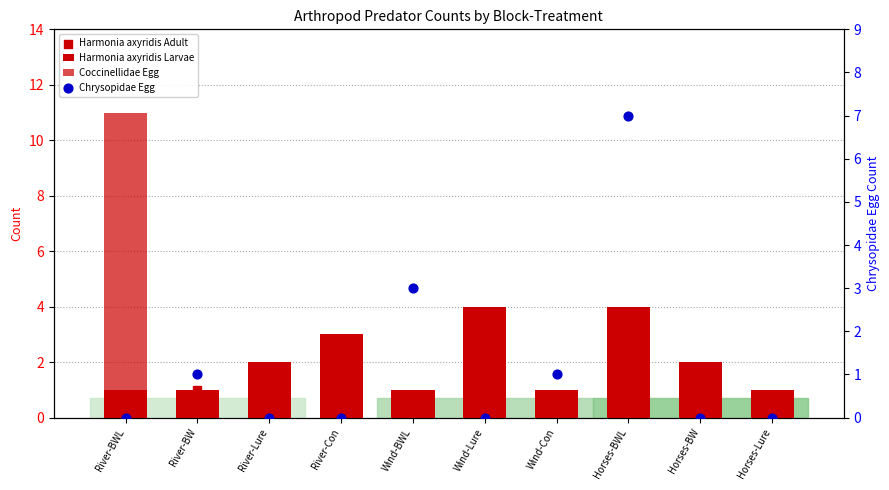

Which series has the largest total across all categories?

Harmonia axyridis Larvae